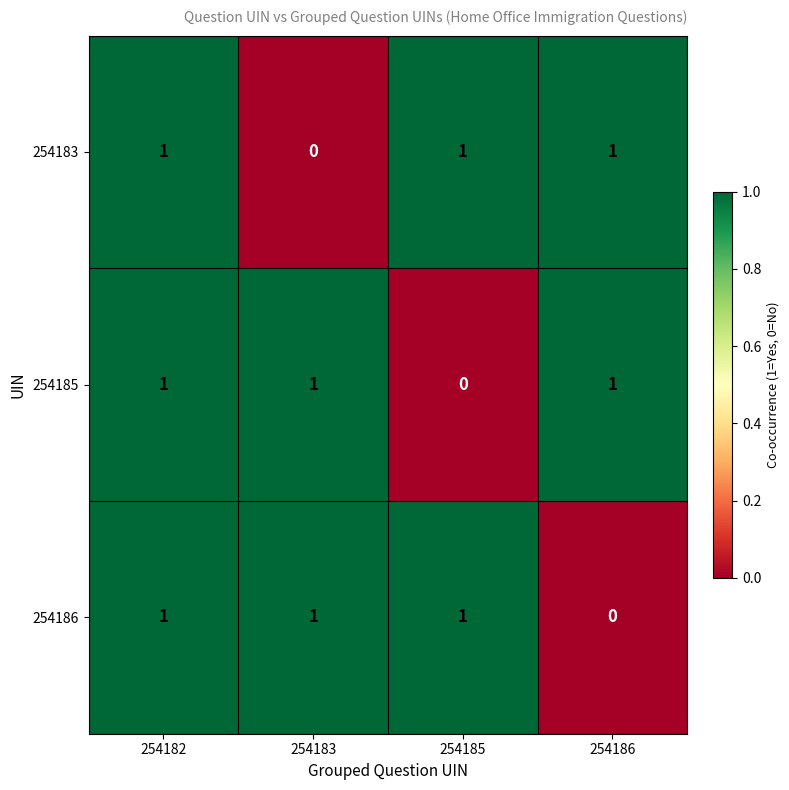

Is the value of 254183 at 254186 greater than the value of 254185 at 254185?

Yes